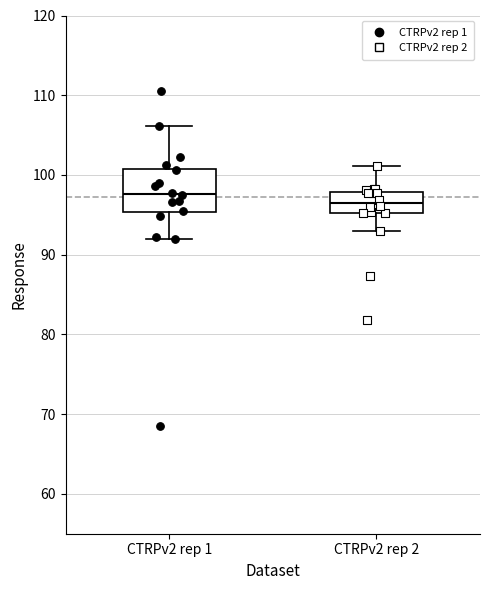

Reading left to right, read every box against the y-axis: the position of its median line, the range the box covers, and the ends of its whiskers. The values are not printed on the chart, so give them approximately, as read against the axis.

CTRPv2 rep 1: median 98, box 95 to 101, whiskers 92 to 106
CTRPv2 rep 2: median 96, box 95 to 98, whiskers 93 to 101